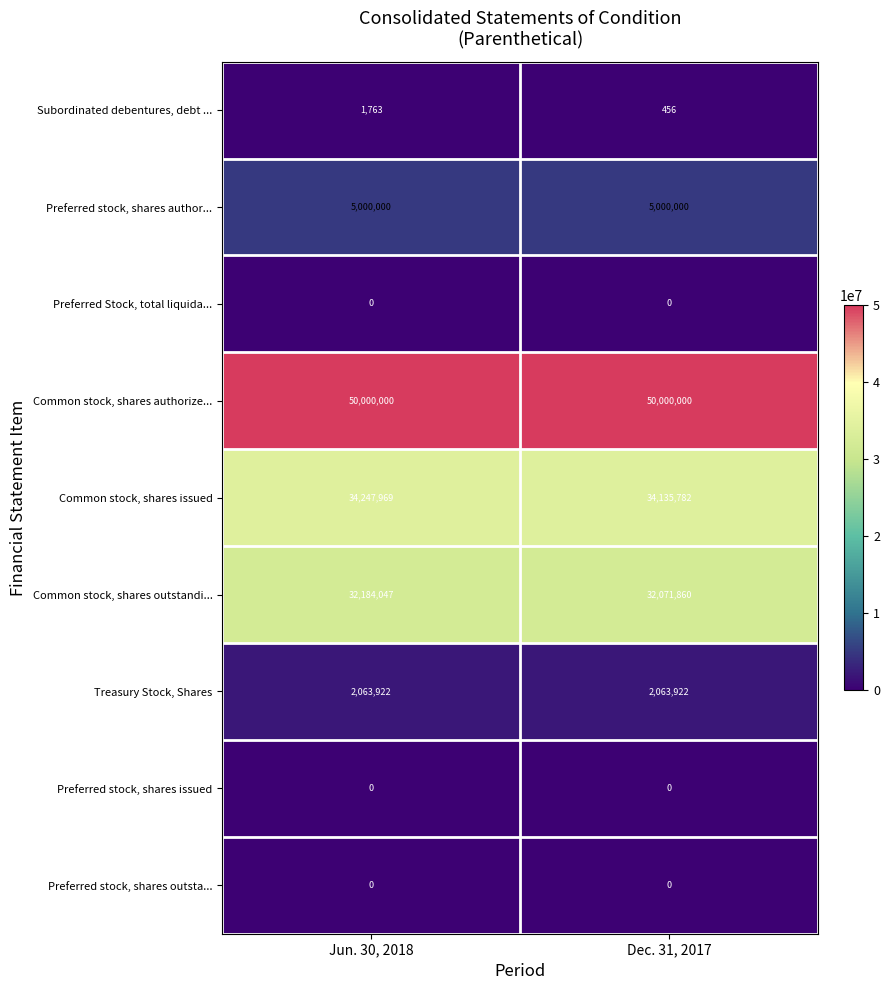

The value of Preferred stock, shares outsta... at Jun. 30, 2018 is 0. True or false?

True